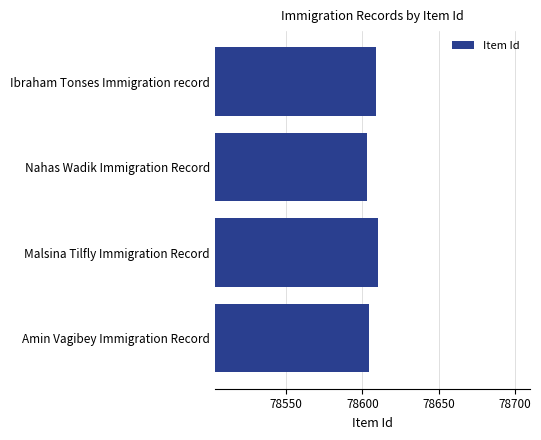

The chart shows a value of 78604 at Amin Vagibey Immigration Record. True or false?

True